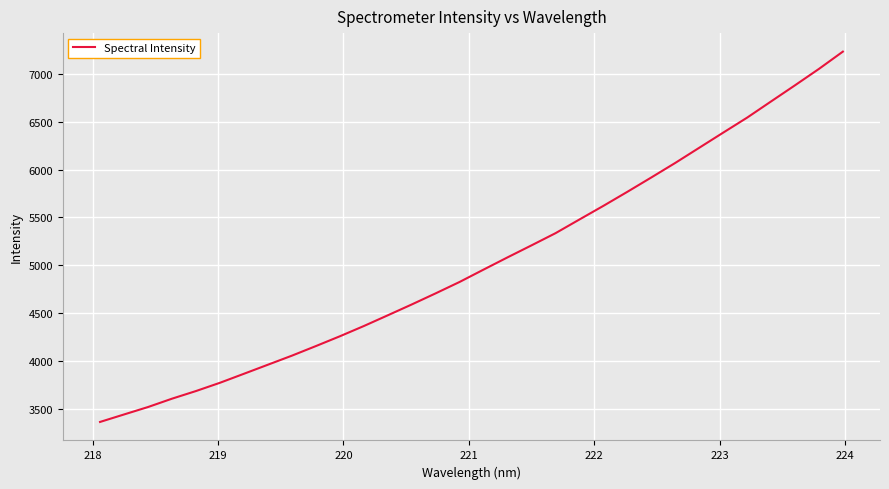

What is the minimum value shown in the chart?

3366.4